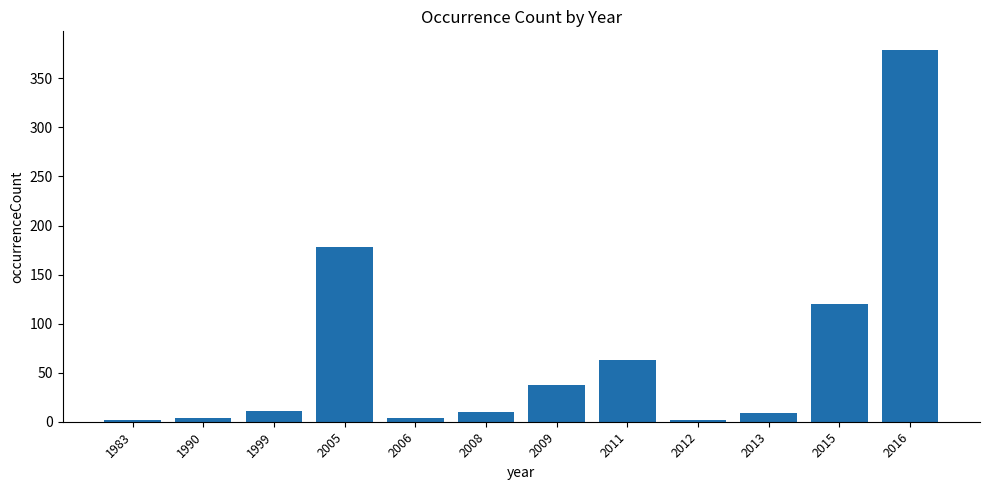

What is the value of the 8th bar from the left?

63